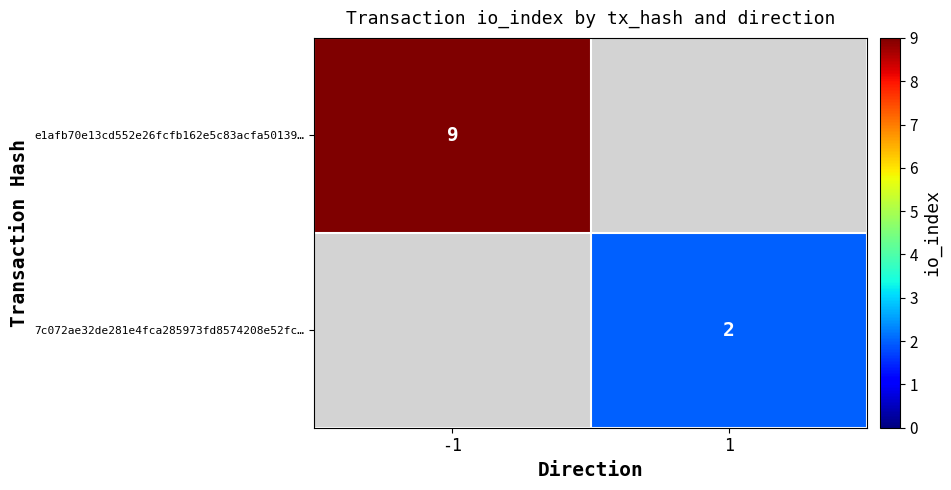

The e1afb70e13cd552e26fcfb162e5c83acfa50139… series shows 14 at -1. True or false?

False